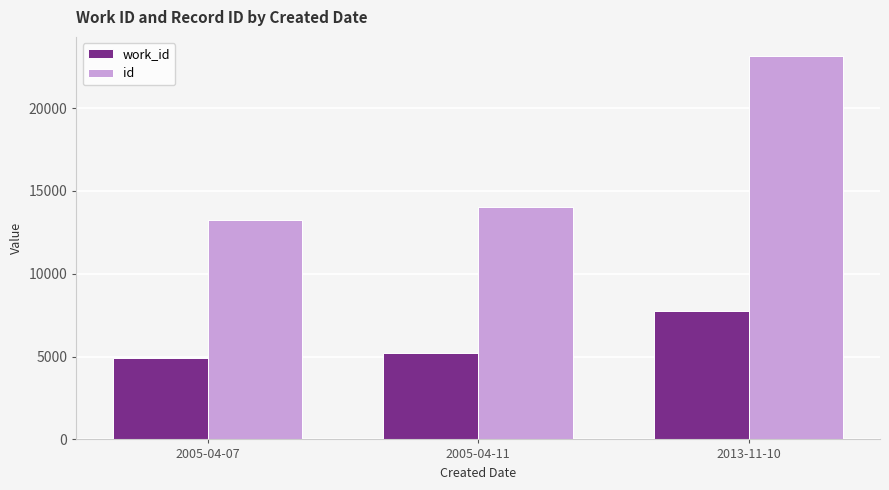

What is the label of the 2nd bar from the right?

2005-04-11